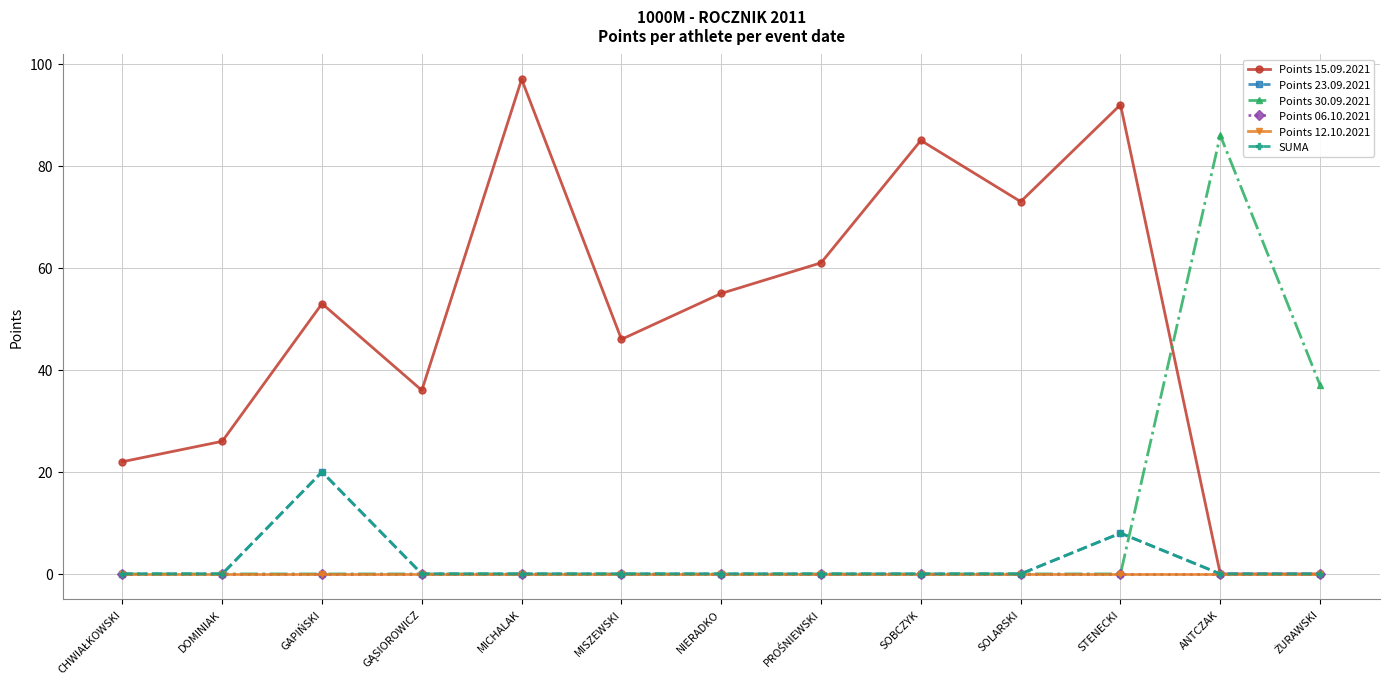

True or false: Points 30.09.2021 and Points 06.10.2021 cross at least once.

False